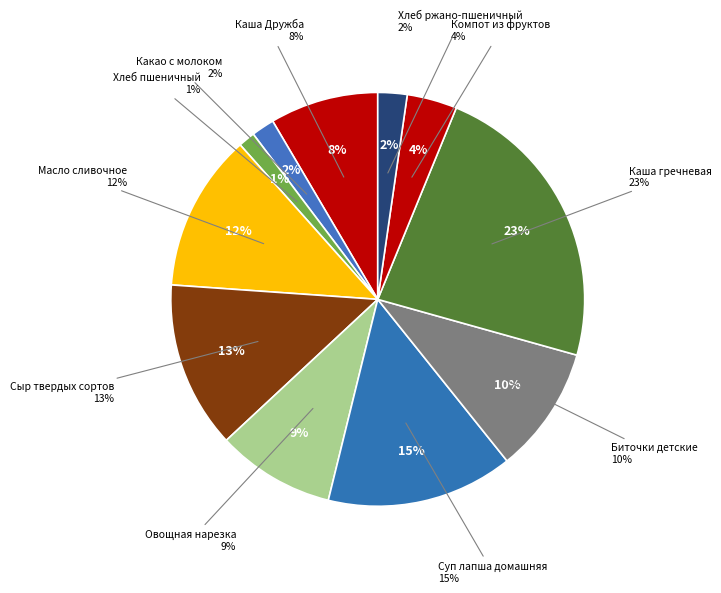

What percentage is NOT represented by Овощная нарезка?

90.8%